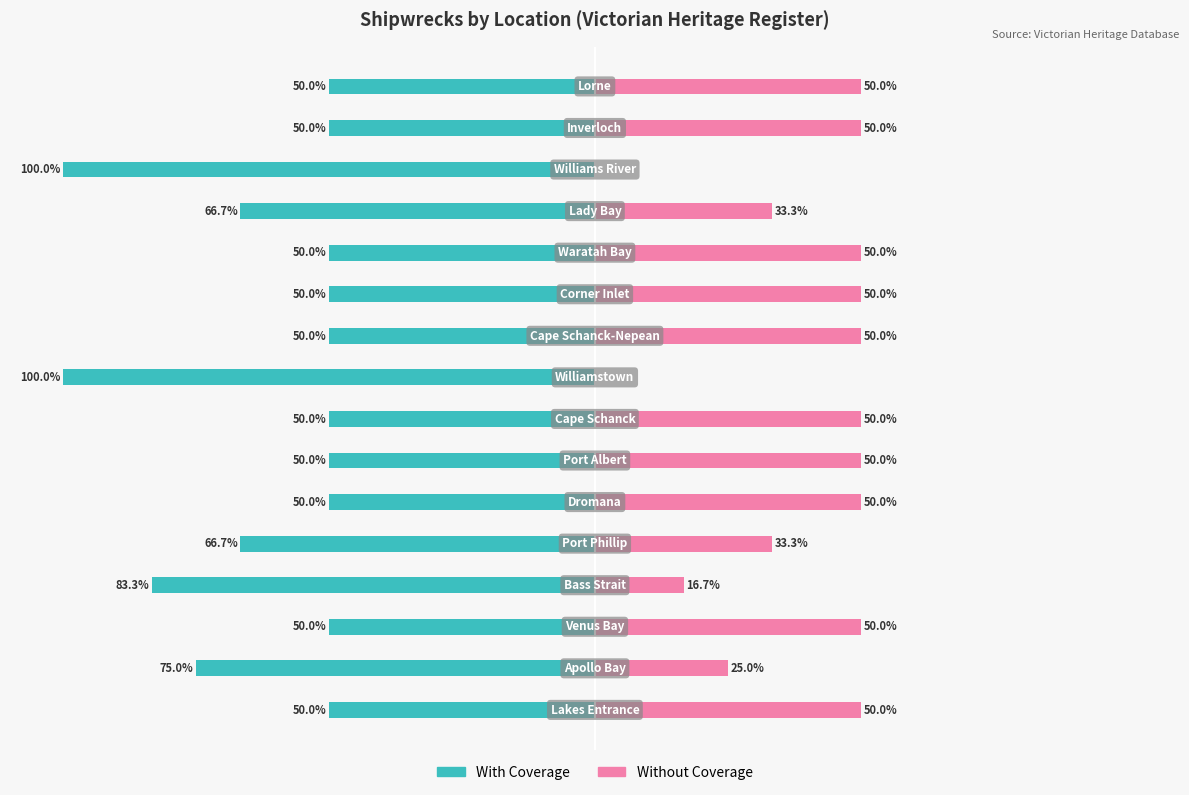

Which has a higher value, 1 or 14?

14